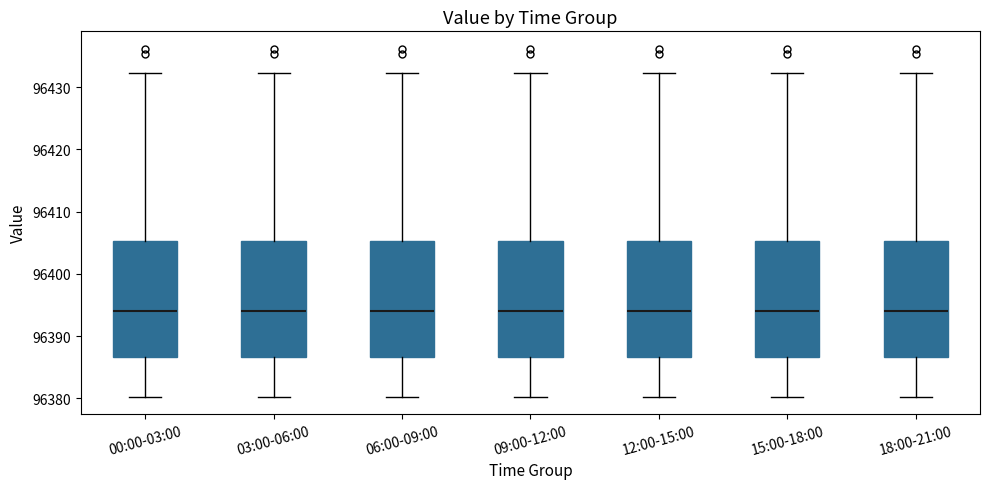

Where does the upper whisker of the box for 12:00-15:00 end on the y-axis? The values are not printed on the chart, so give them approximately, as read against the axis.

96432